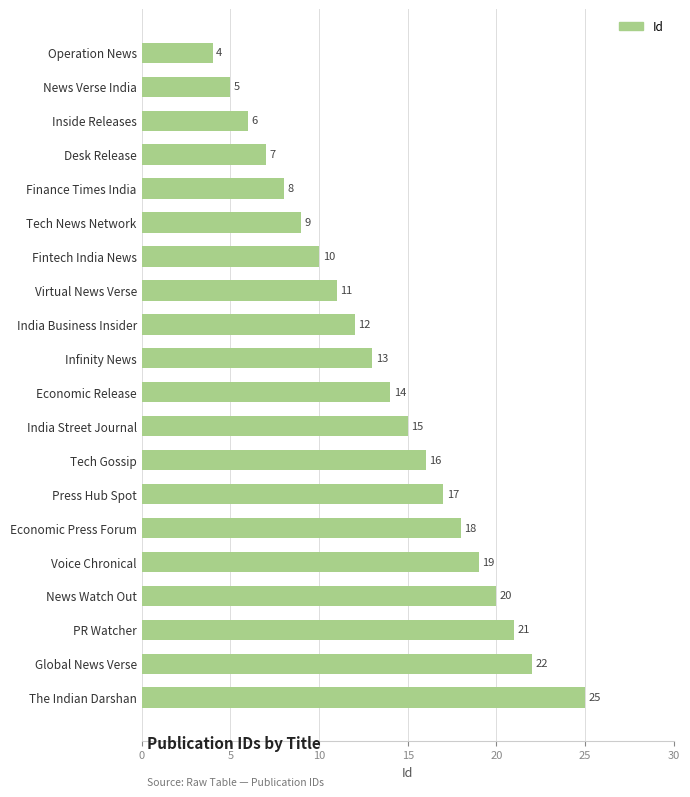

Between India Street Journal and Desk Release, which is larger?

India Street Journal